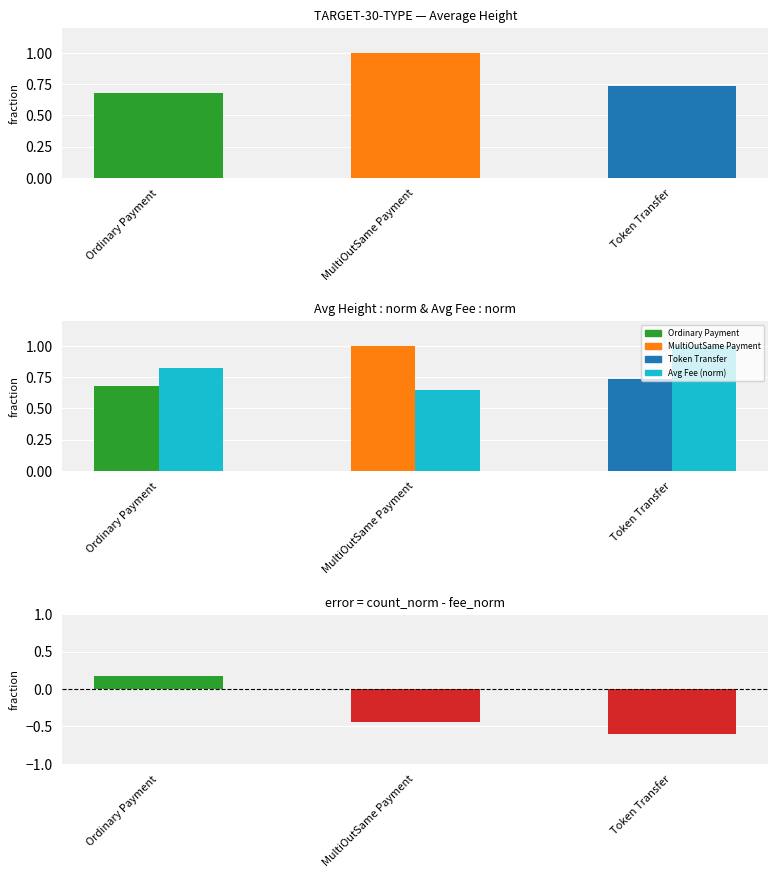

What is the difference between the highest and lowest values at Token Transfer?

0.3